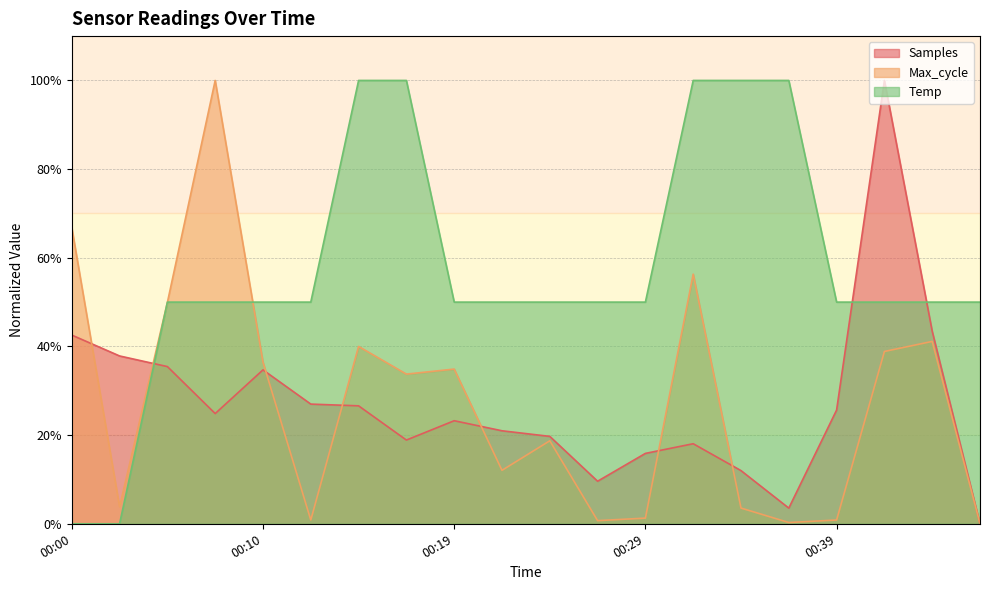

What is the approximate value of Samples at 00:00?

42.6